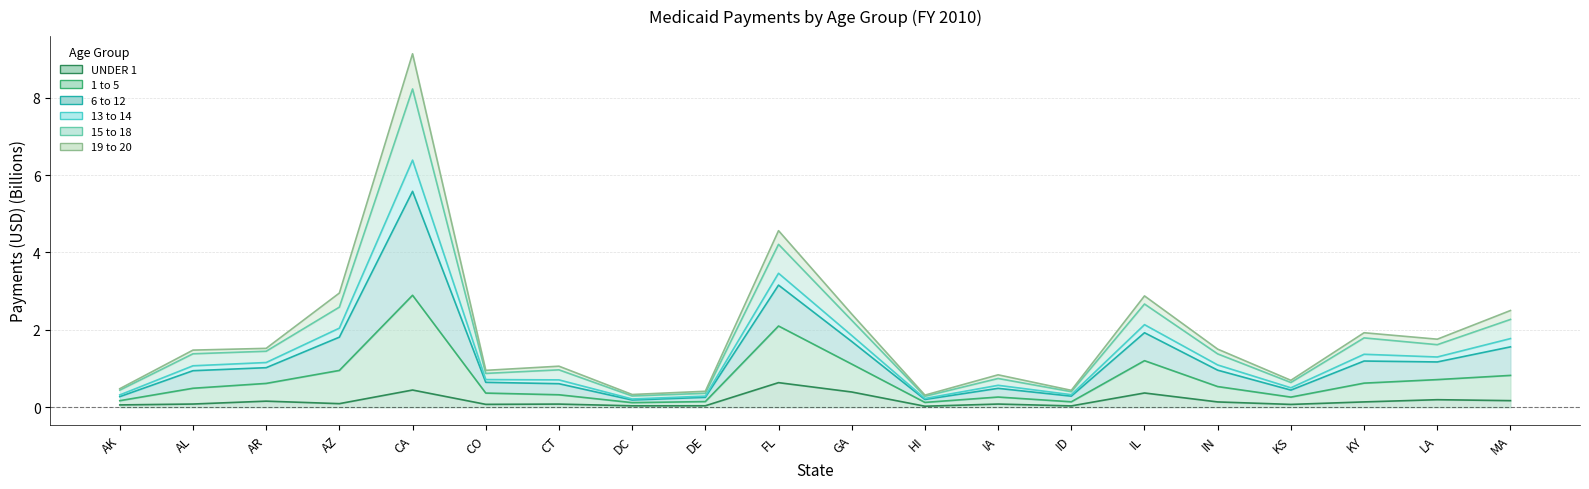

What is the value of the 15 to 18 point at the 9th from the left?

0.3